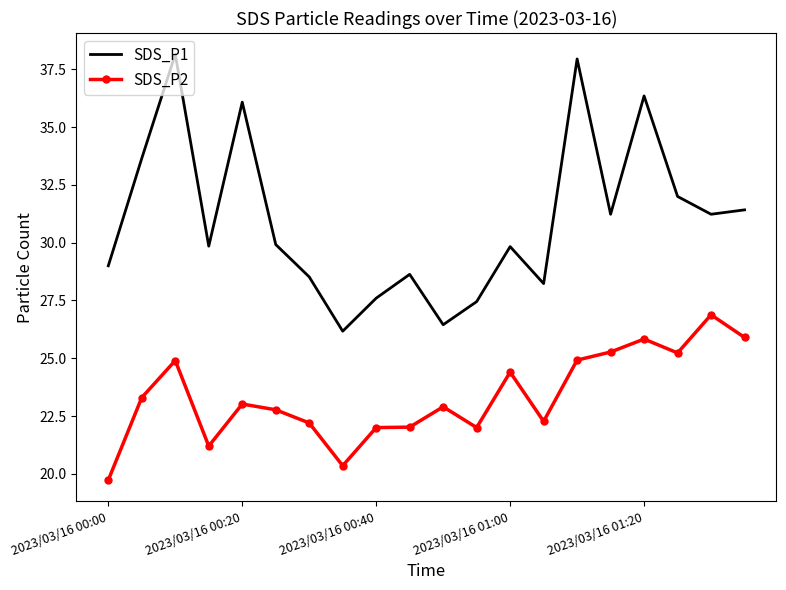

What is the minimum value for SDS_P1?

26.2